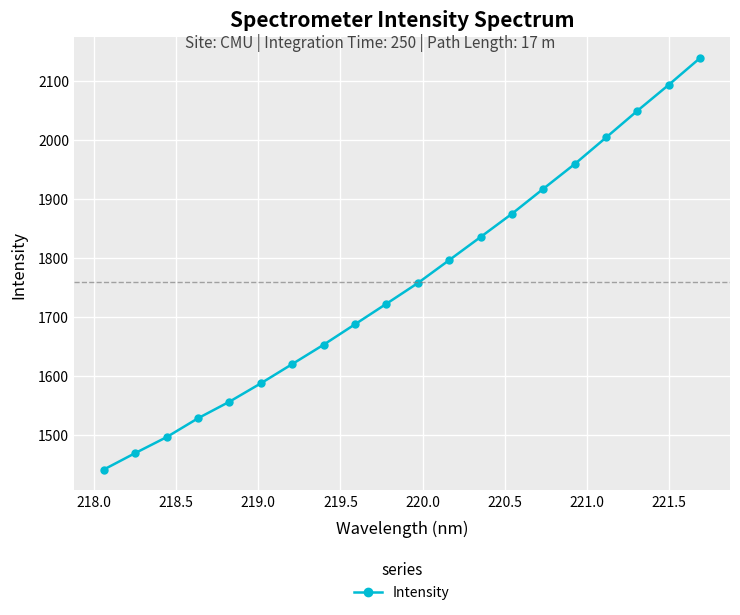

What is the maximum value shown in the chart?

2138.5